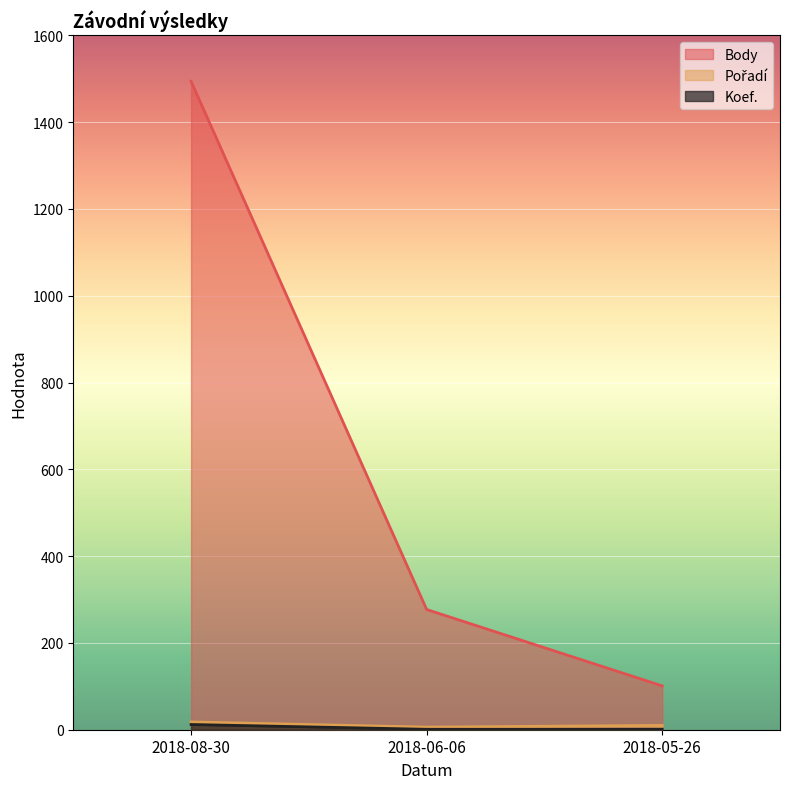

What position from the right is 2018-08-30?

3